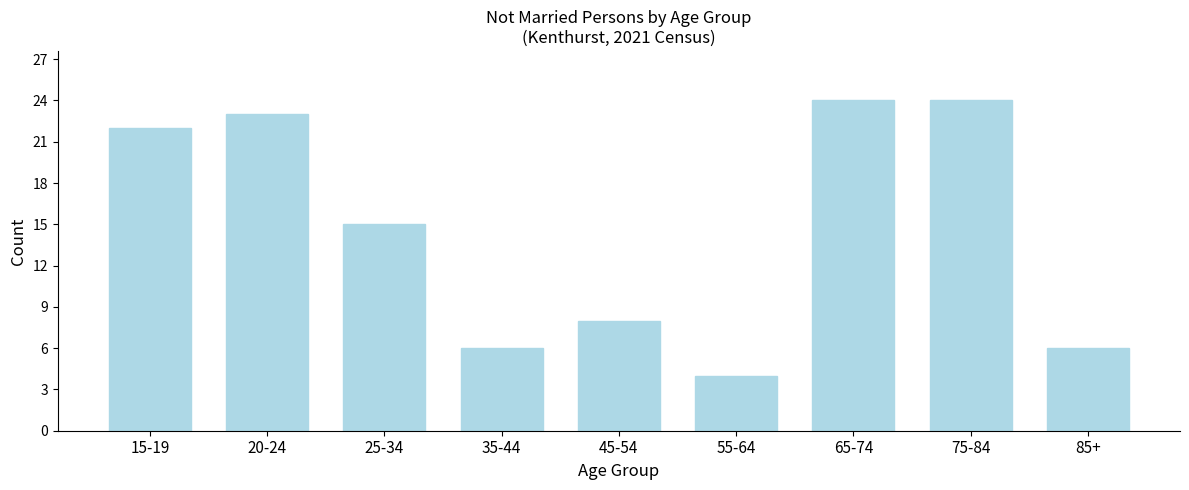

Reading left to right, extract all data points from this chart.

15-19=22	20-24=23	25-34=15	35-44=6	45-54=8	55-64=4	65-74=24	75-84=24	85+=6